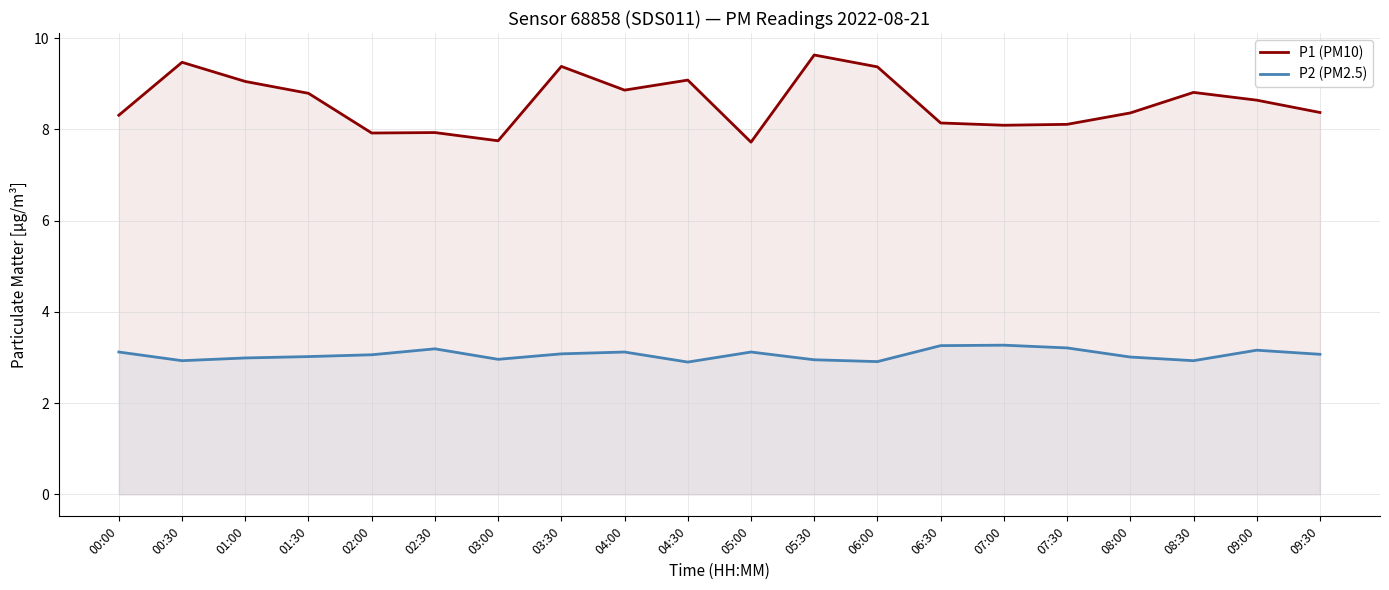

What is the difference between the second highest and second lowest values in the P2 (PM2.5) series?

0.3